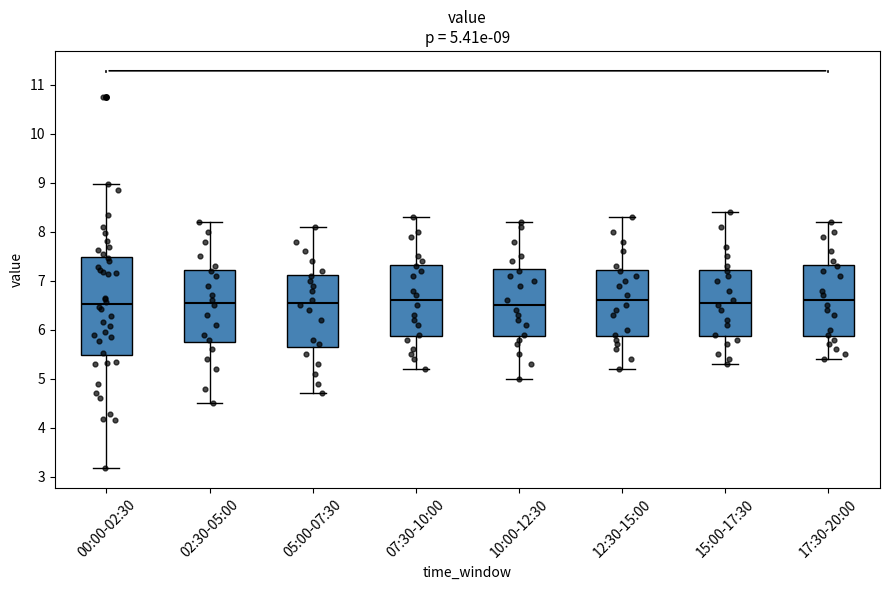

Comparing the boxes themselves (not the whiskers), which one is the tallest?

00:00-02:30